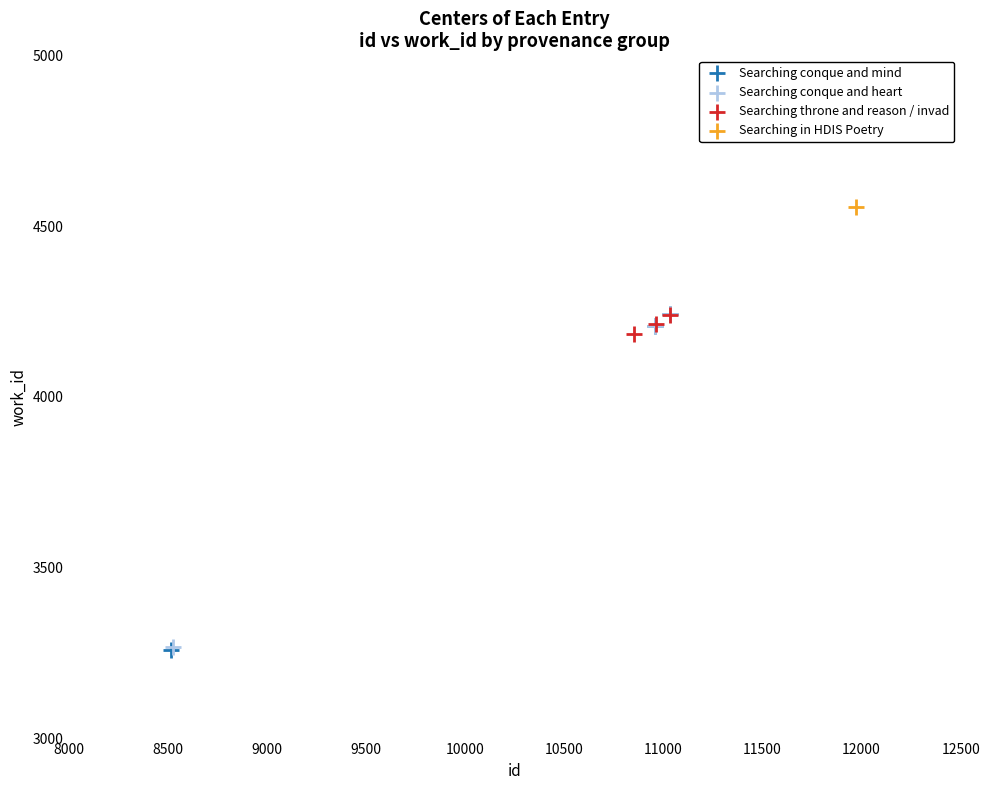

What are all the series names shown in the legend?

Searching conque and mind, Searching conque and heart, Searching throne and reason / invad, Searching in HDIS Poetry